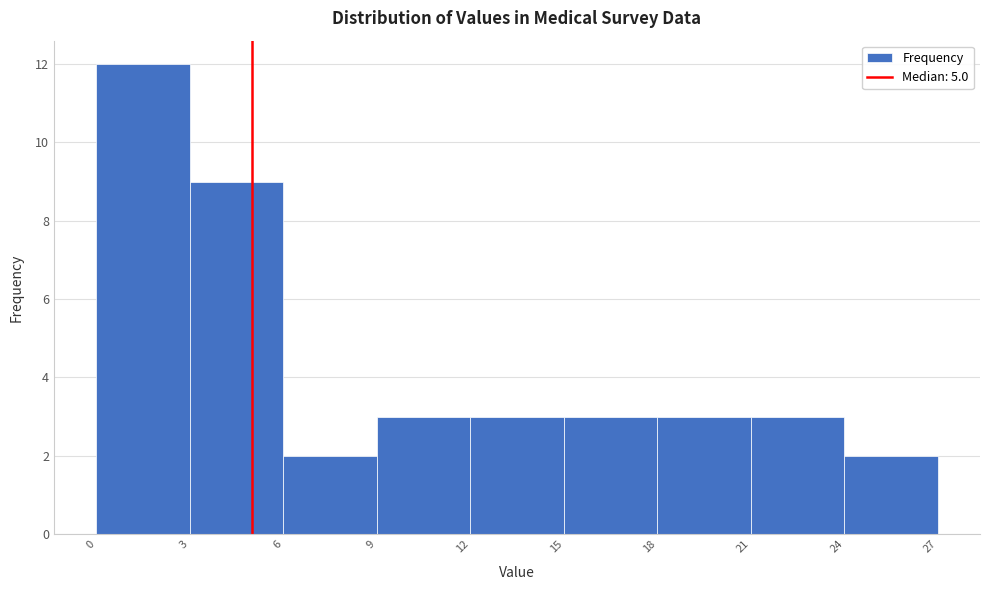

How tall is the bar that spans 21 to 24 on the x-axis? The values are not printed on the chart, so give them approximately, as read against the axis.

3